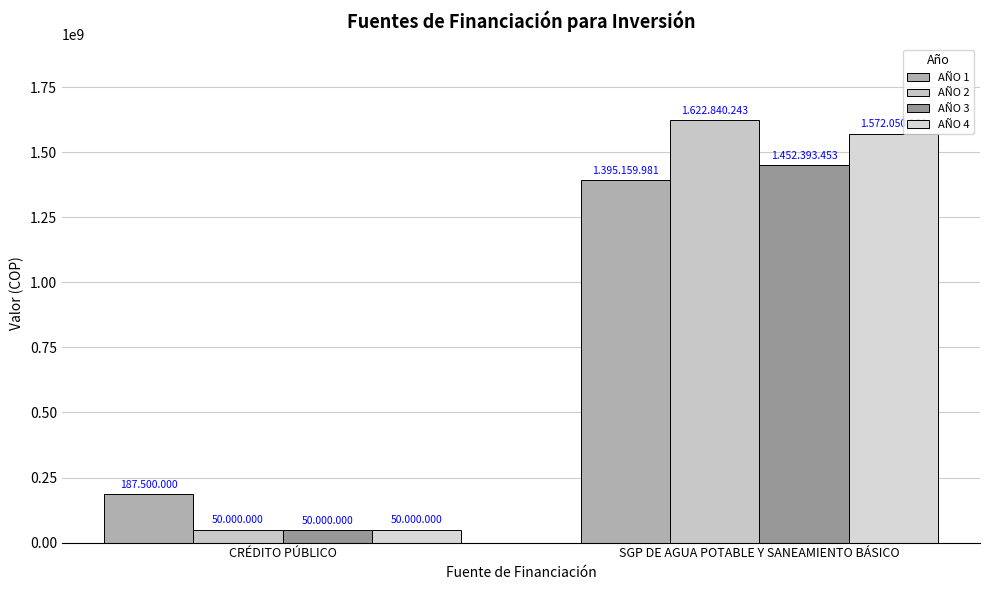

List the series in order of their peak value, lowest first.

AÑO 1, AÑO 3, AÑO 4, AÑO 2